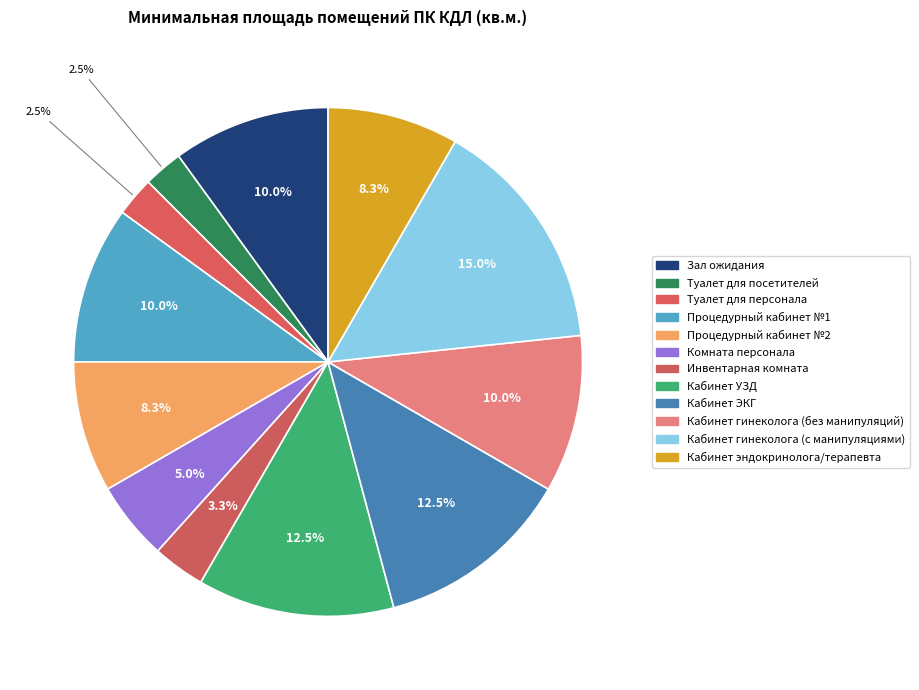

Count the number of slices in the pie.

12